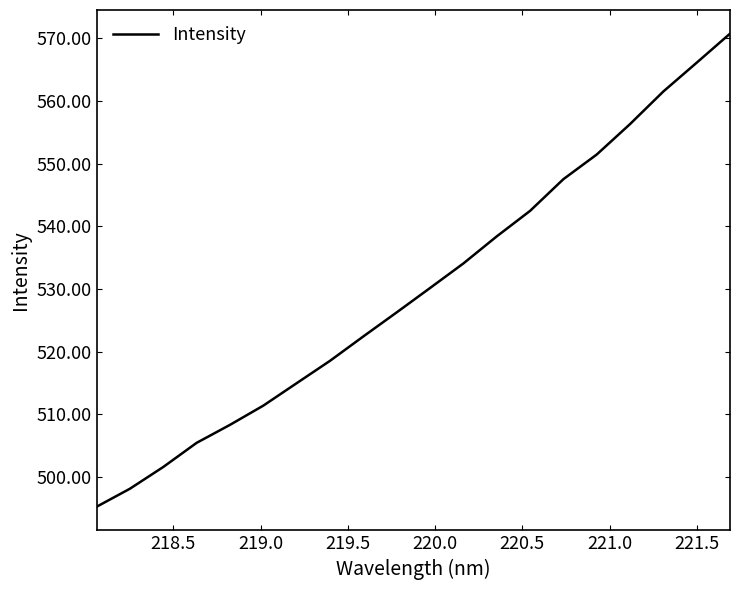

What is the greatest value displayed?

570.7